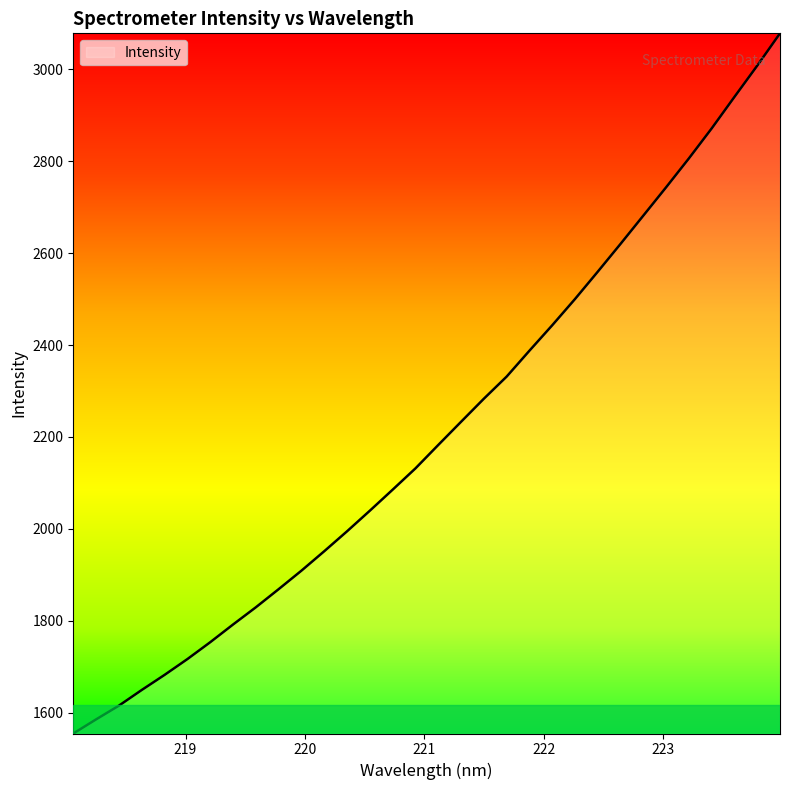

How many lines are shown in the chart?

1